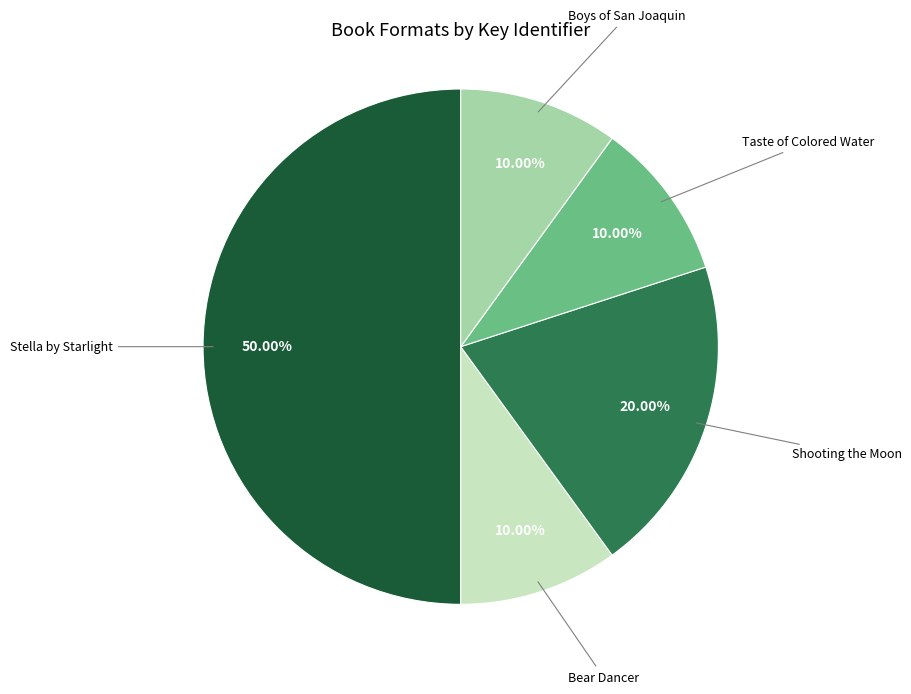

Count the number of slices in the pie.

5